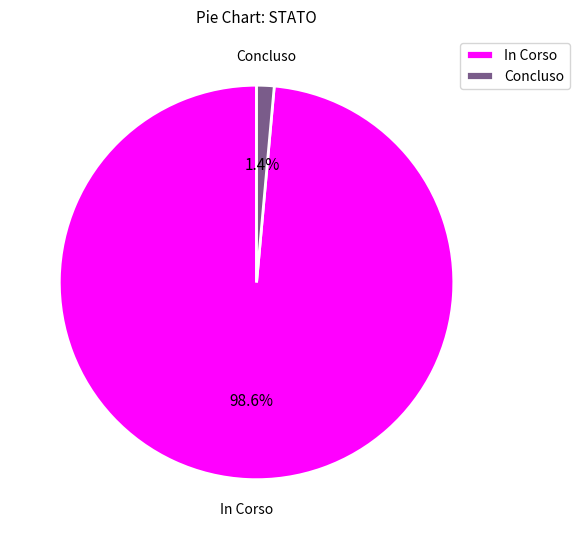

Does any single category account for the majority?

Yes